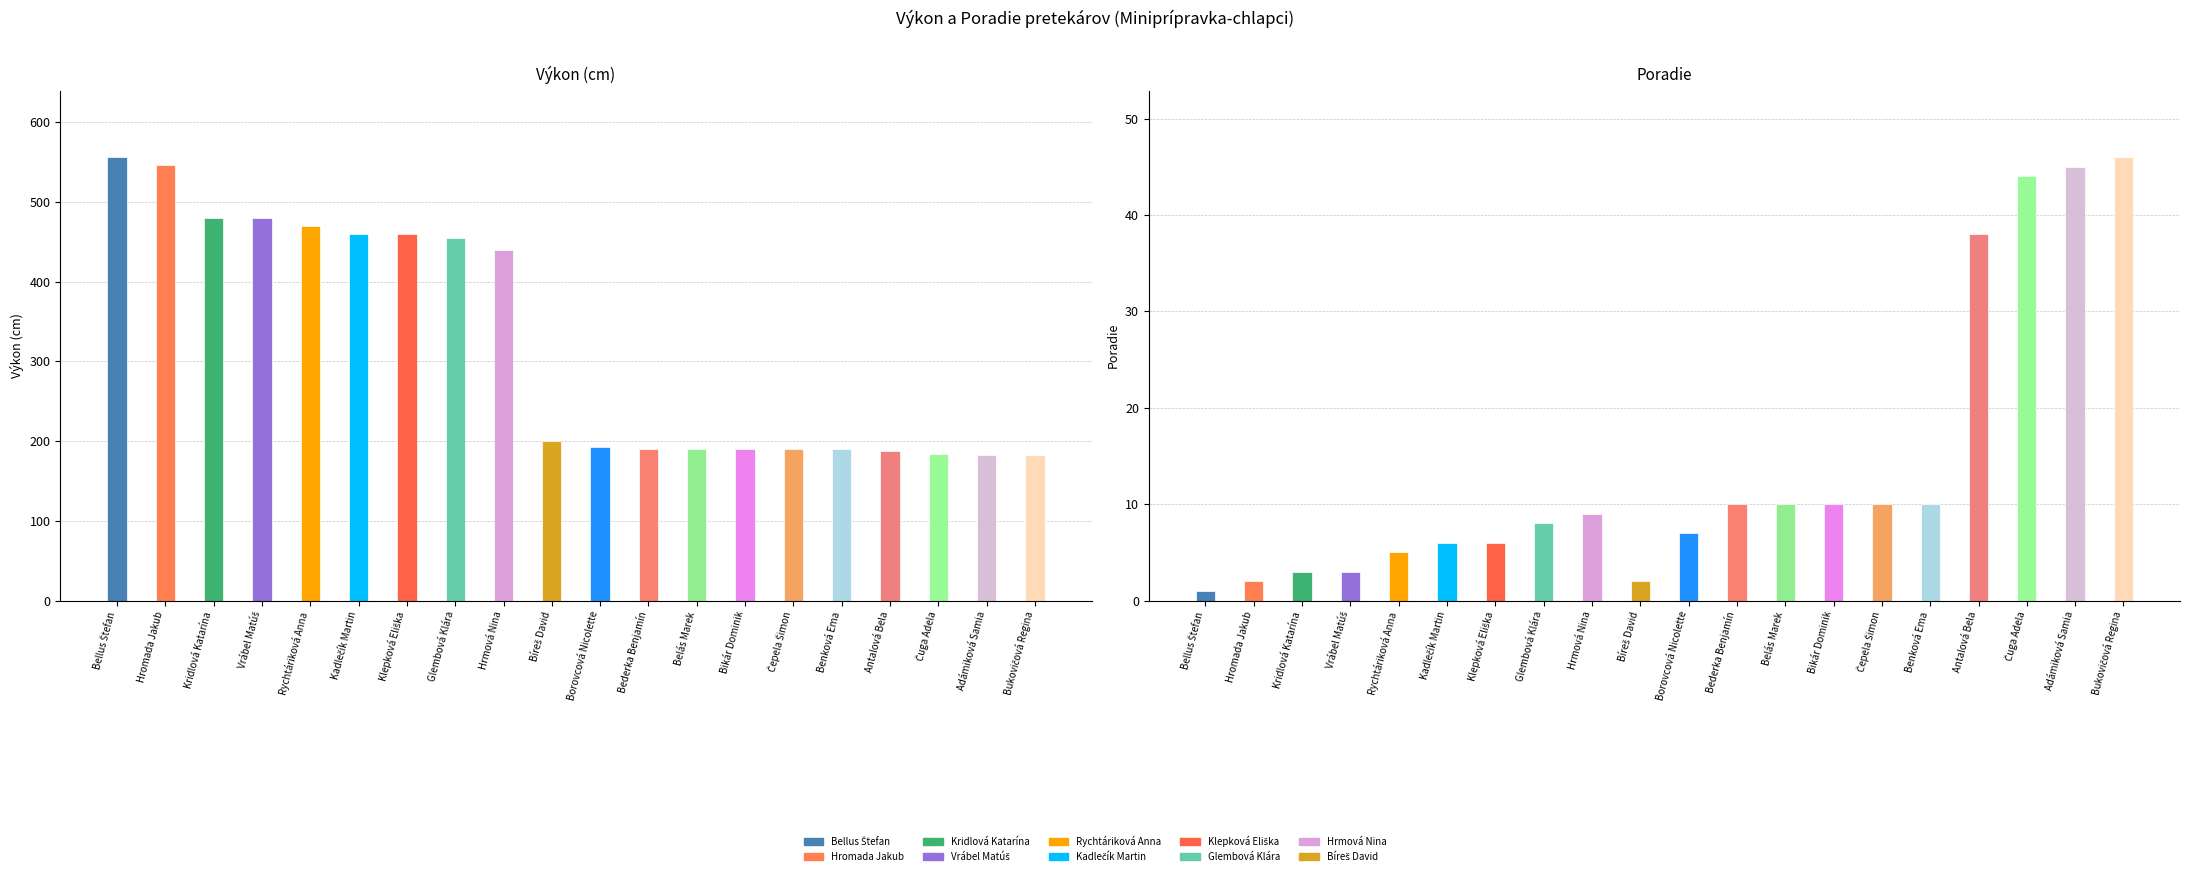

Rank the categories by Poradie value from lowest to highest.

Bellus Štefan, Hromada Jakub, Bíreš David, Kridlová Katarína, Vrábel Matúš, Rychtáriková Anna, Kadlečík Martin, Klepková Eliška, Borovcová Nicolette, Glembová Klára, Hrmová Nina, Bederka Benjamín, Belás Marek, Bikár Dominik, Čepela Šimon, Benková Ema, Antalová Bela, Čuga Adela, Adámiková Samia, Bukovičová Regina